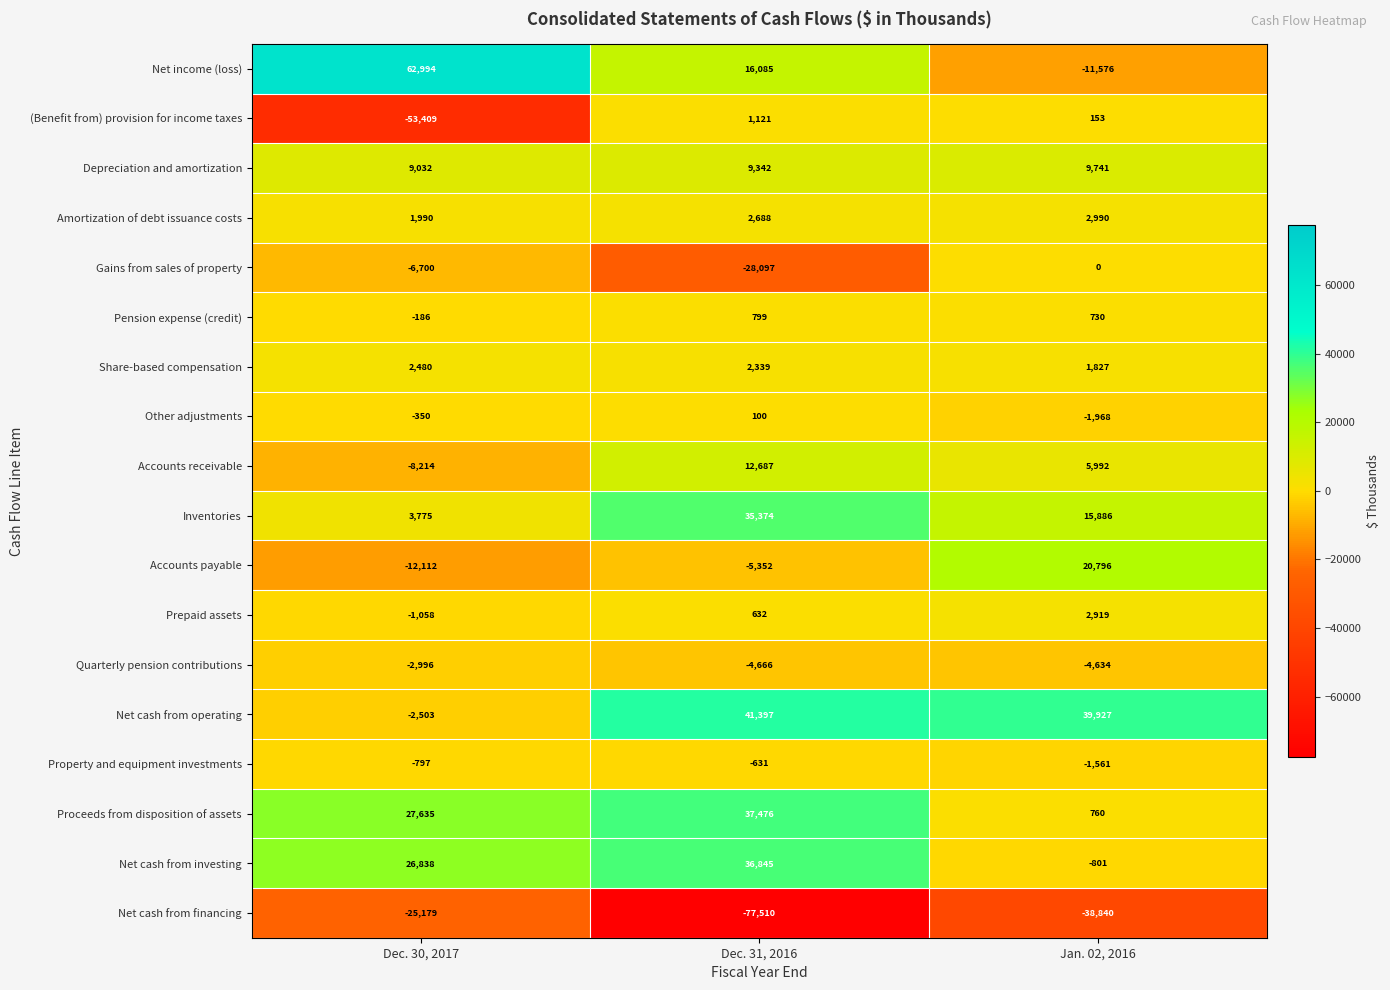

Rank the series by their maximum value, from lowest to highest.

Net cash from financing, Quarterly pension contributions, Property and equipment investments, Gains from sales of property, Other adjustments, Pension expense (credit), (Benefit from) provision for income taxes, Share-based compensation, Prepaid assets, Amortization of debt issuance costs, Depreciation and amortization, Accounts receivable, Accounts payable, Inventories, Net cash from investing, Proceeds from disposition of assets, Net cash from operating, Net income (loss)